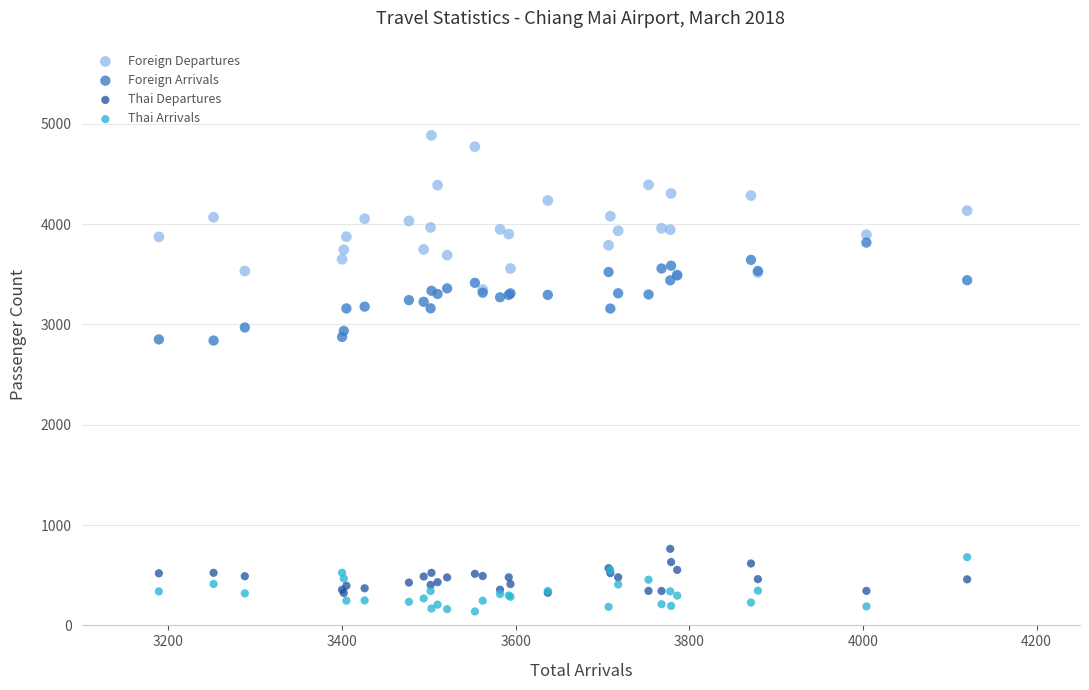

Which series reaches the minimum Y coordinate?

Thai Arrivals